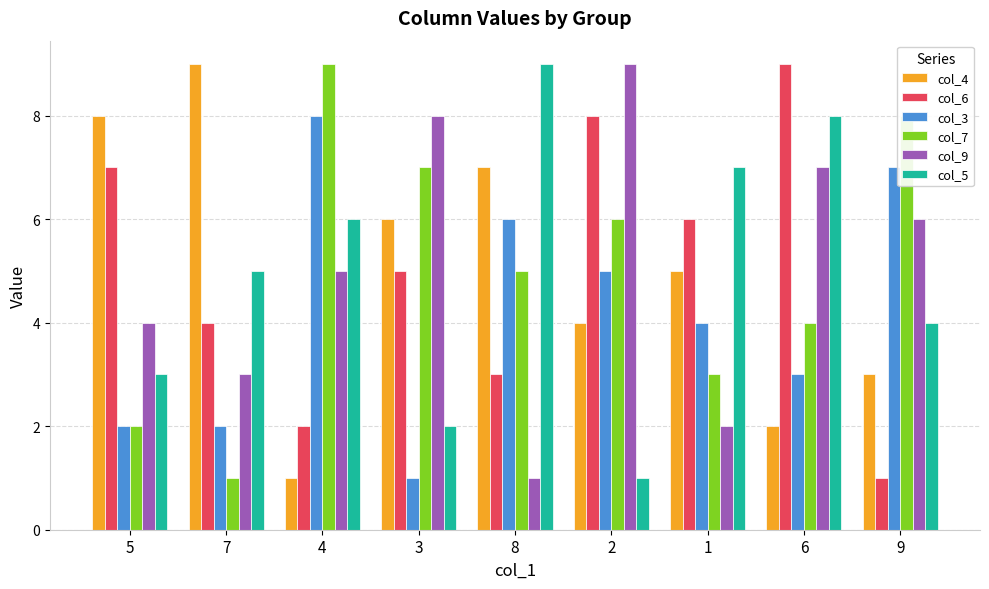

Where does the col_3 series first go above 4?

4